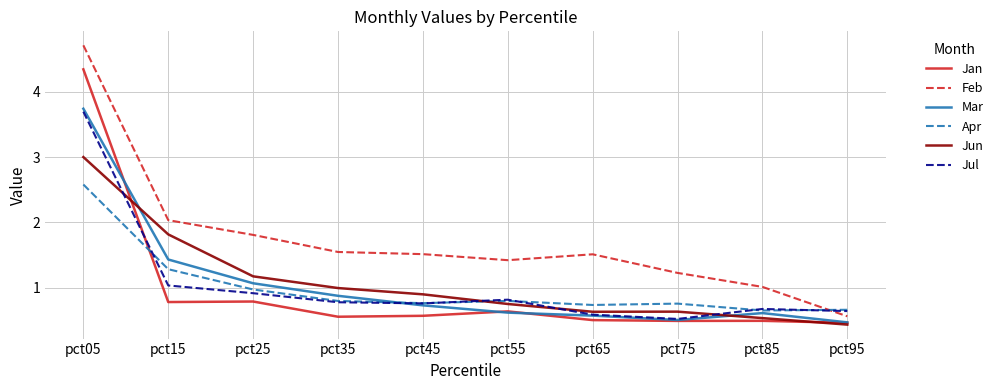

Between pct15 and pct25, which series saw the biggest shift?

Jun